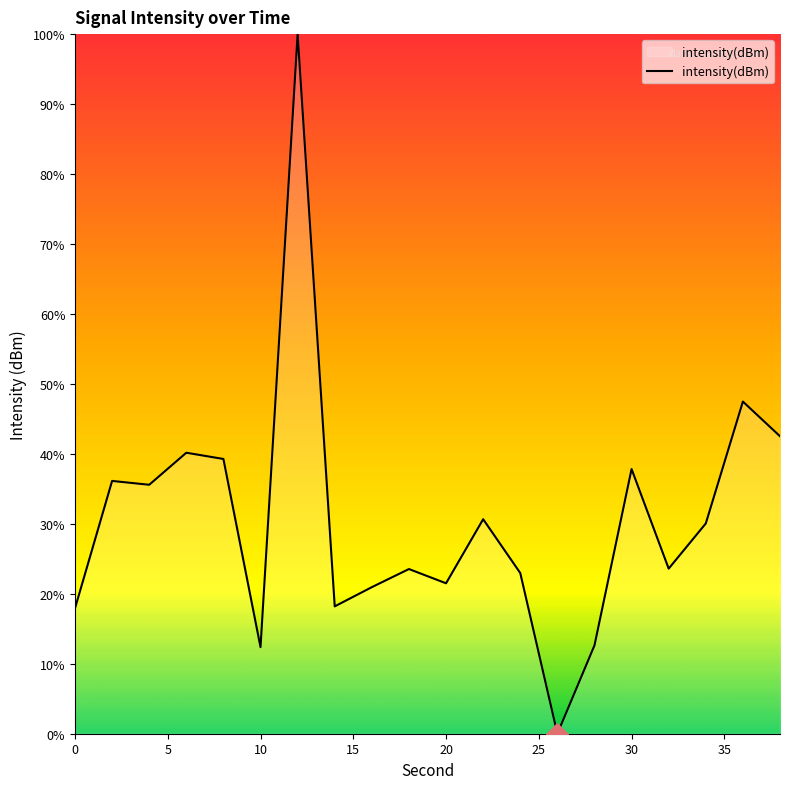

What is the difference between the maximum and minimum values?

100.0